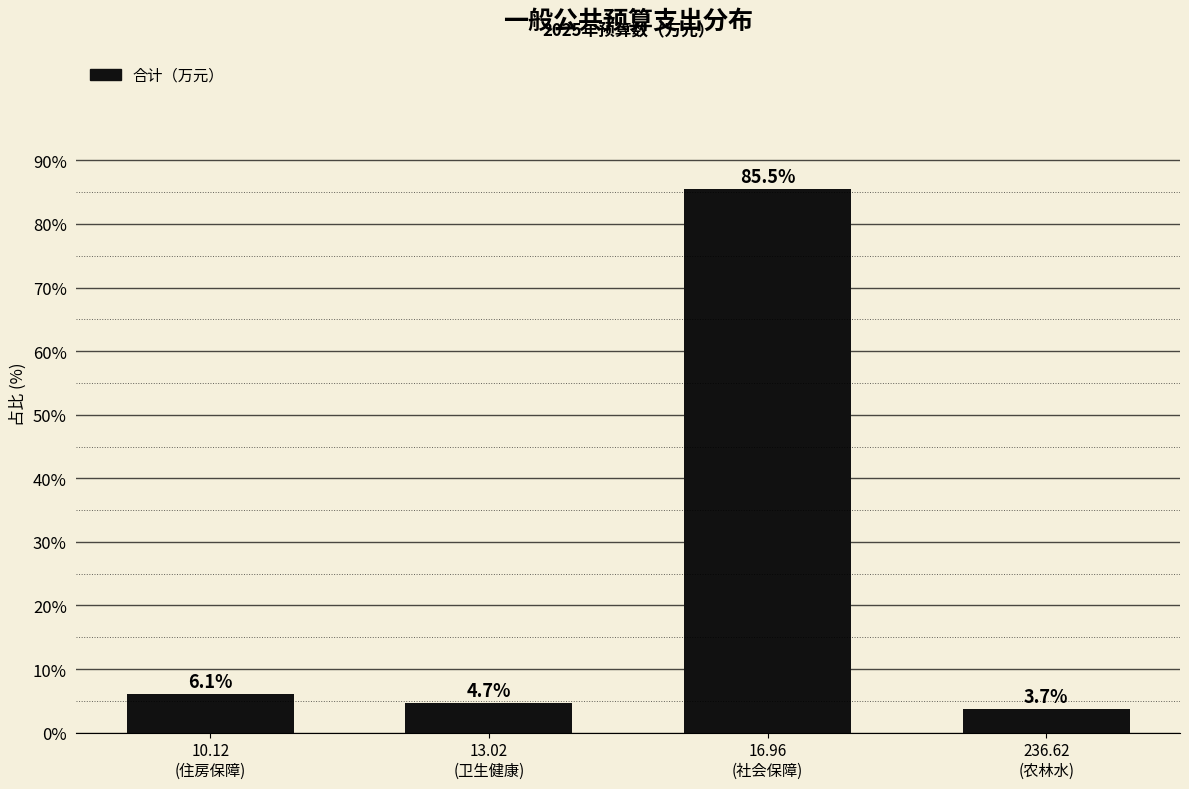

Reading left to right, extract all data points from this chart.

6.1	4.7	85.5	3.7